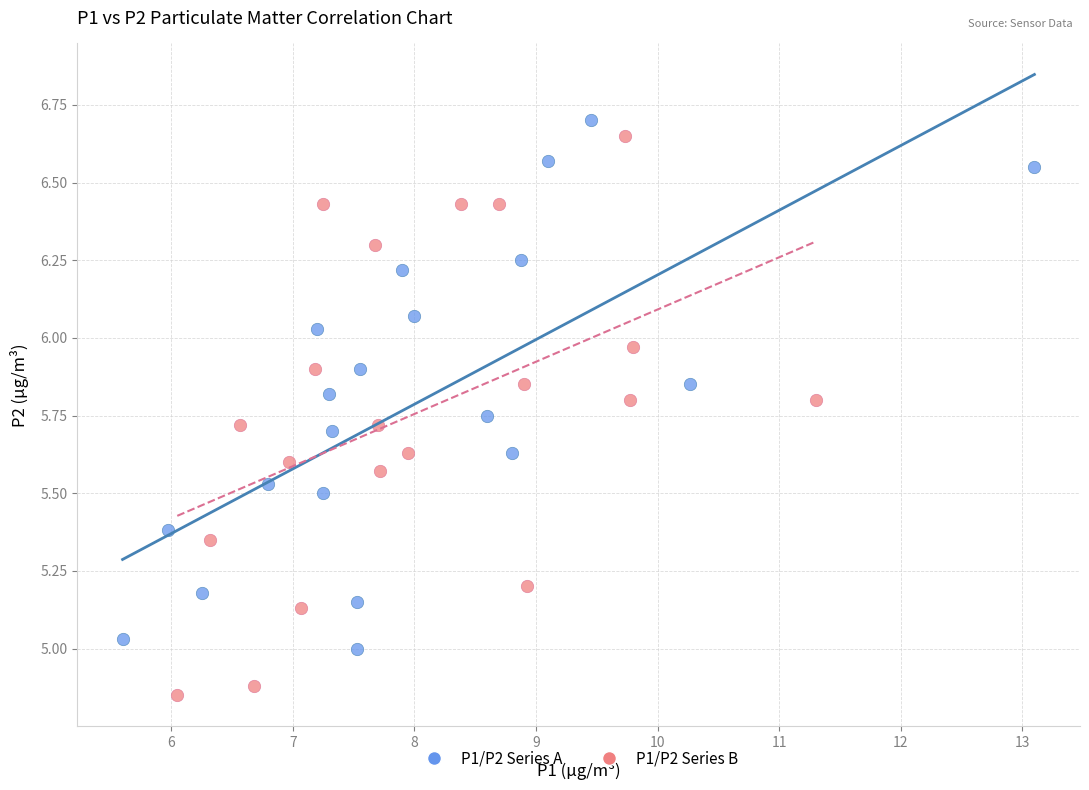

Which series contains the lowest Y value?

P1/P2 Series B